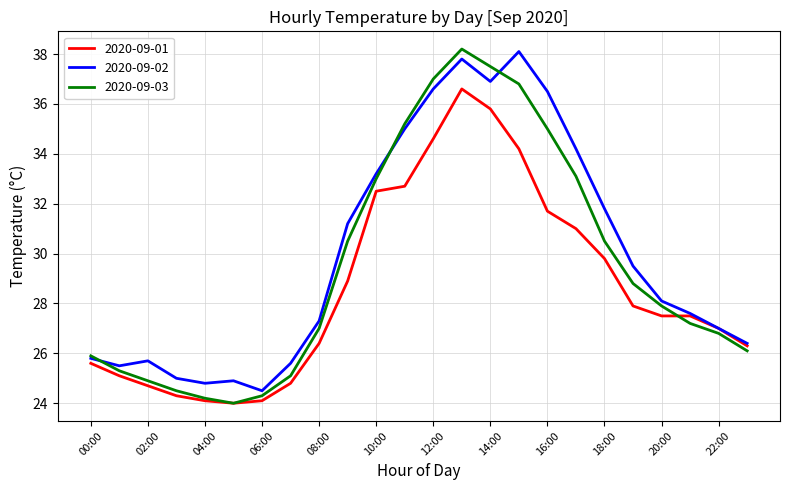

Which series has the largest range (max minus min)?

2020-09-03